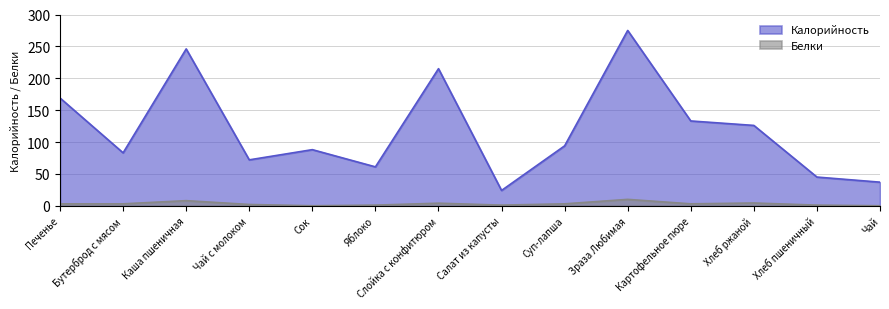

How many lines are shown in the chart?

2